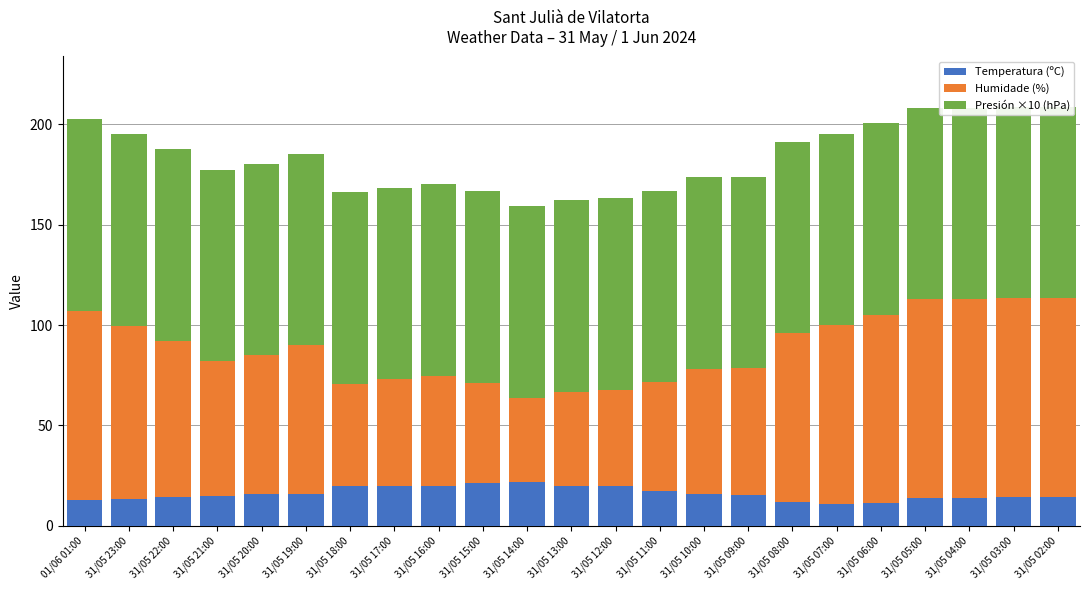

Is it true that Temperatura (ºC) equals 11.9 at 31/05 08:00?

True